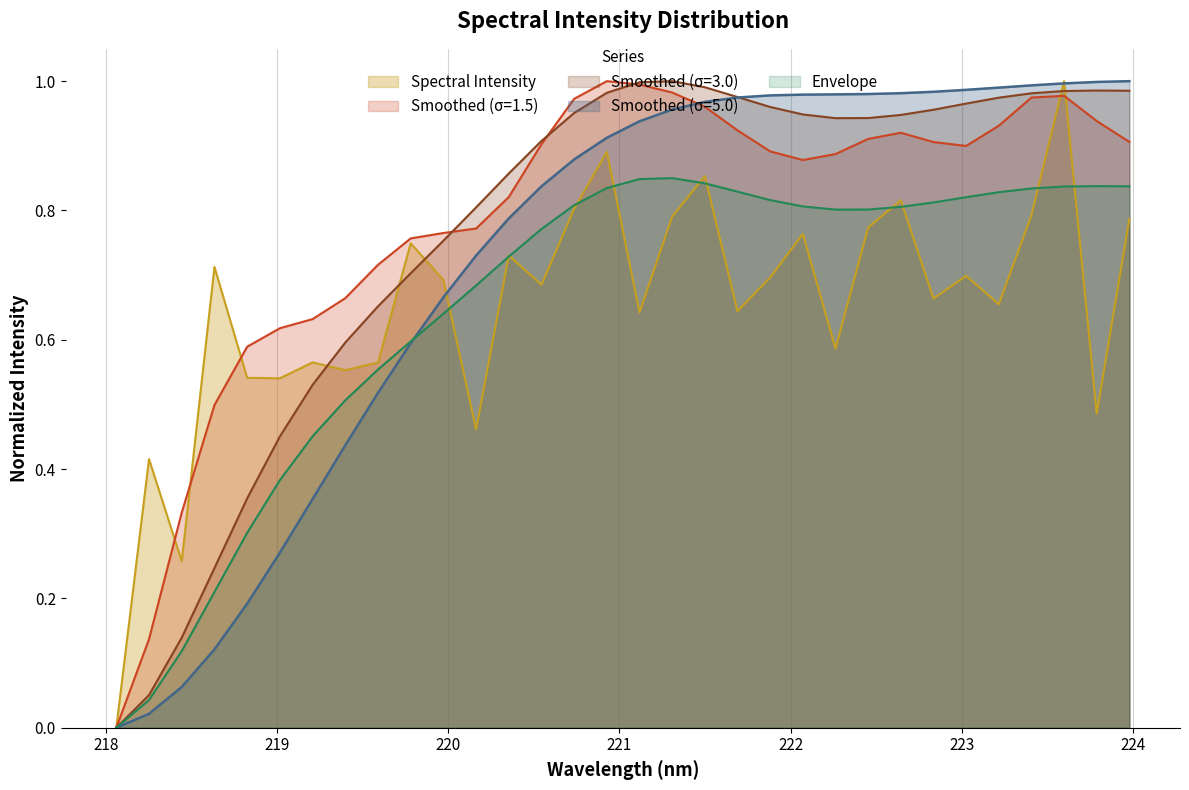

Reading left to right, extract all data points from this chart.

0.0	0.4	0.3	0.7	0.5	0.5	0.6	0.6	0.6	0.7	0.7	0.5	0.7	0.7	0.8	0.9	0.6	0.8	0.9	0.6	0.7	0.8	0.6	0.8	0.8	0.7	0.7	0.7	0.8	1.0	0.5	0.8